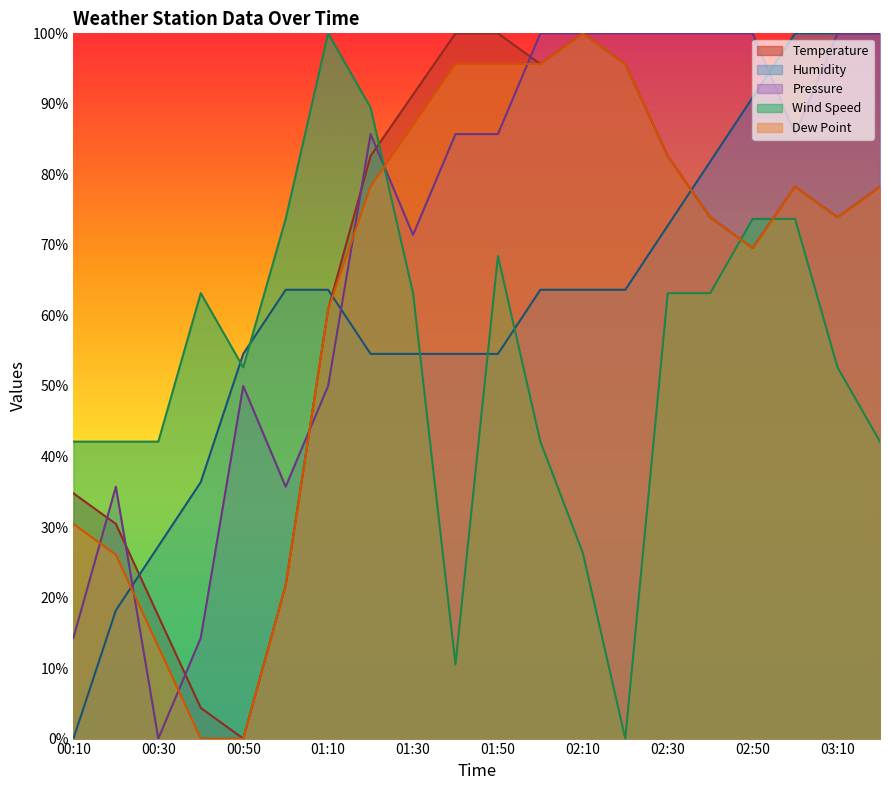

What is the total value across all series at 00:30?

99.8